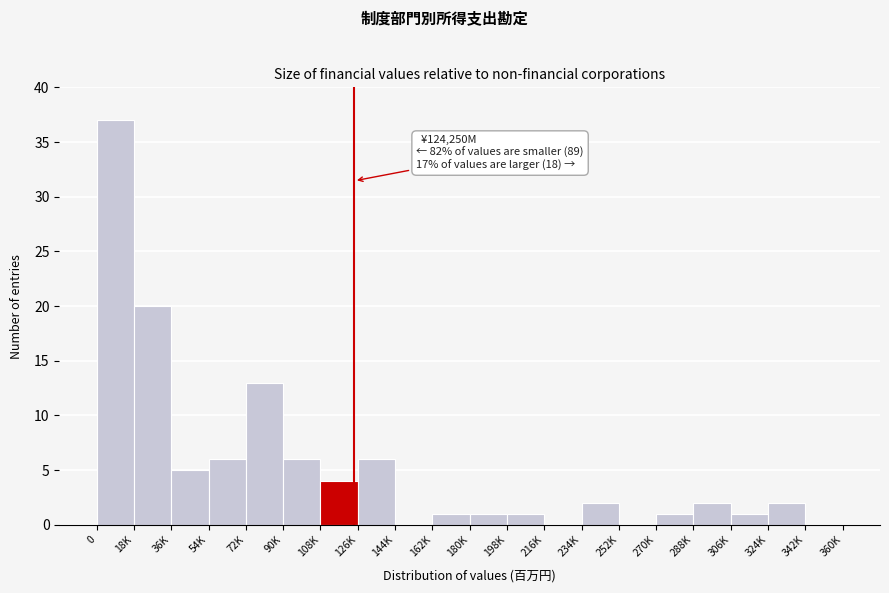

Reading right to left, transcribe all the data shown in this chart.

342K=0	324K=2	306K=1	288K=2	270K=1	252K=0	234K=2	216K=0	198K=1	180K=1	162K=1	144K=0	126K=6	108K=4	90K=6	72K=13	54K=6	36K=5	18K=20	0=37